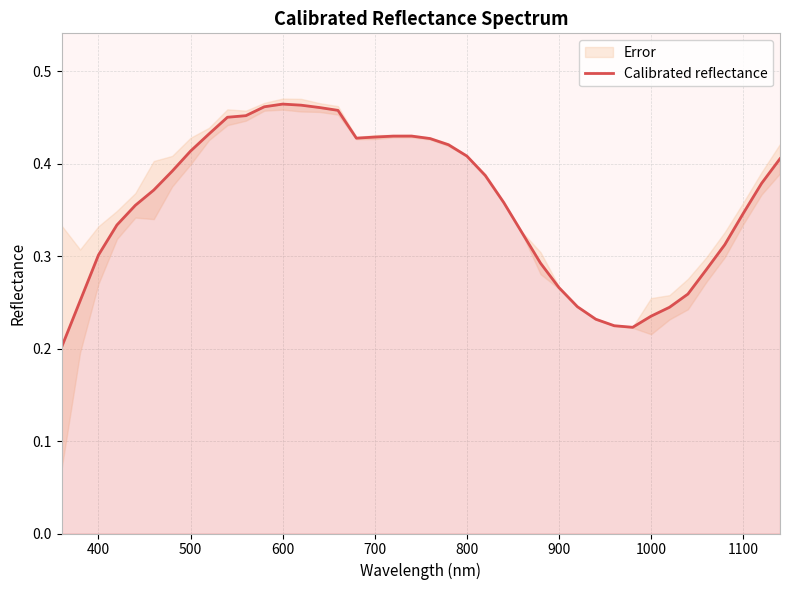

How many interior local peaks (higher than both neighbors) does the data have?

2